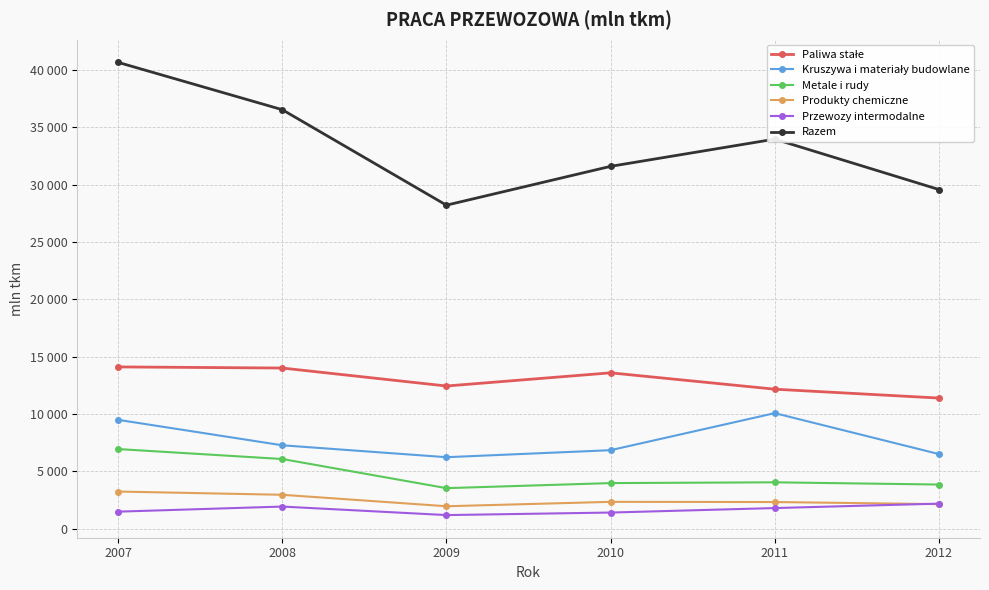

Is this an area chart (filled region under the line)?

No